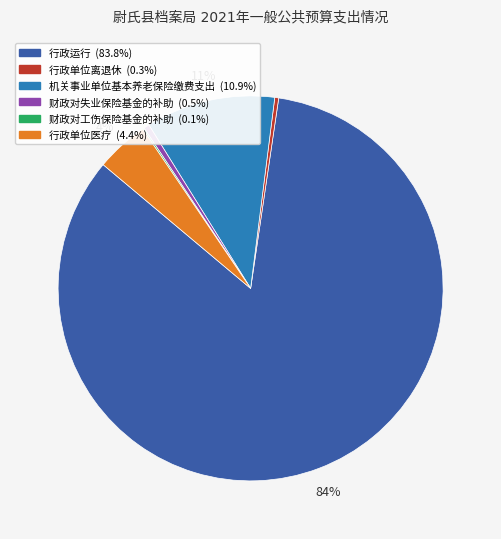

What is the largest slice in the pie chart?

行政运行